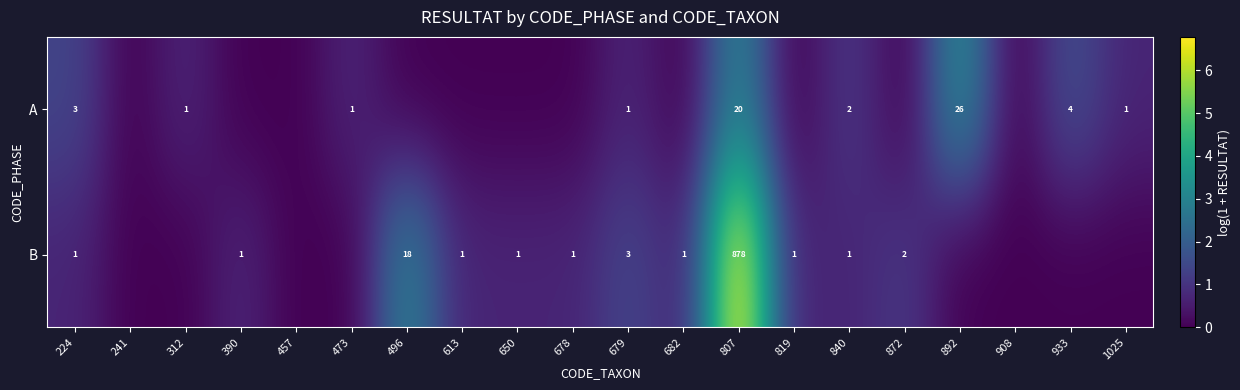

Rank the series at 679 from lowest to highest value.

A, B